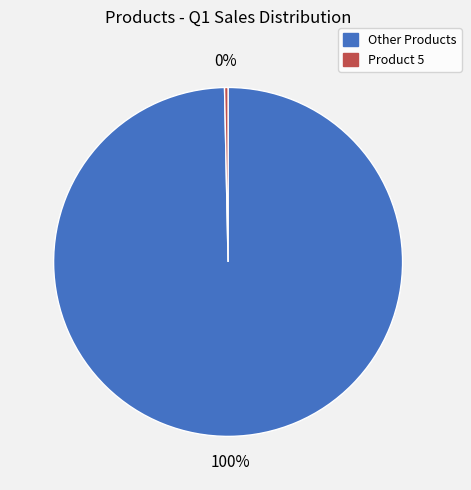

How many segments does this pie chart have?

2